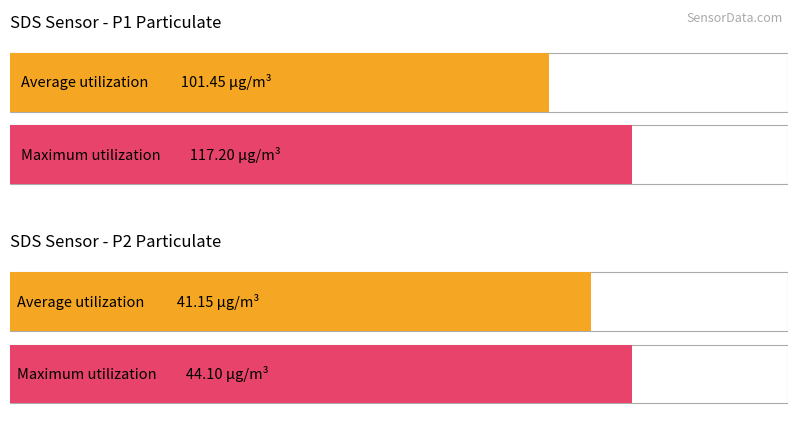

Which series has the largest total across all categories?

SDS_P1